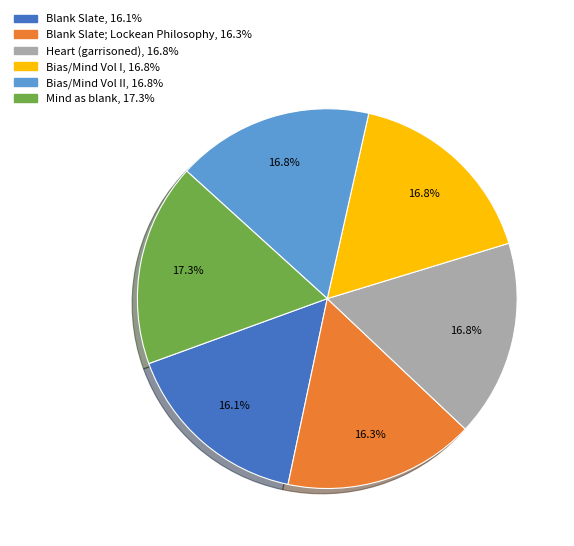

Does any single category account for the majority?

No